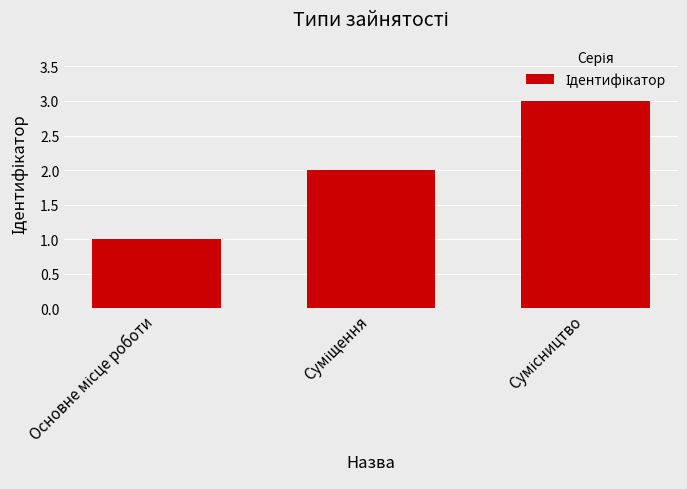

What is the sum of all values?

6